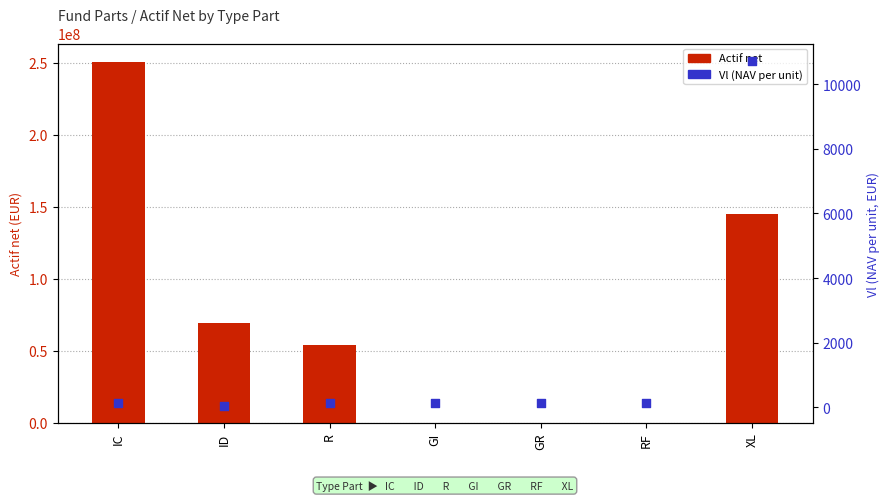

What are all the series names shown in the legend?

Actif net, Vl (NAV per unit)